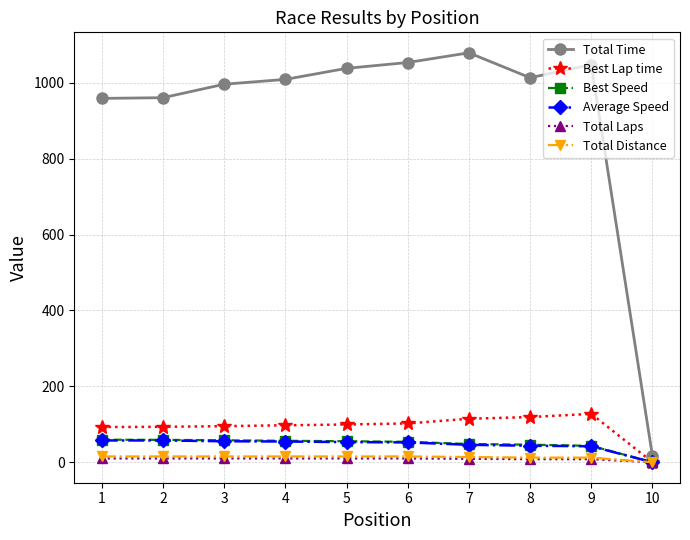

At how many categories does at least one series exceed 517?

9